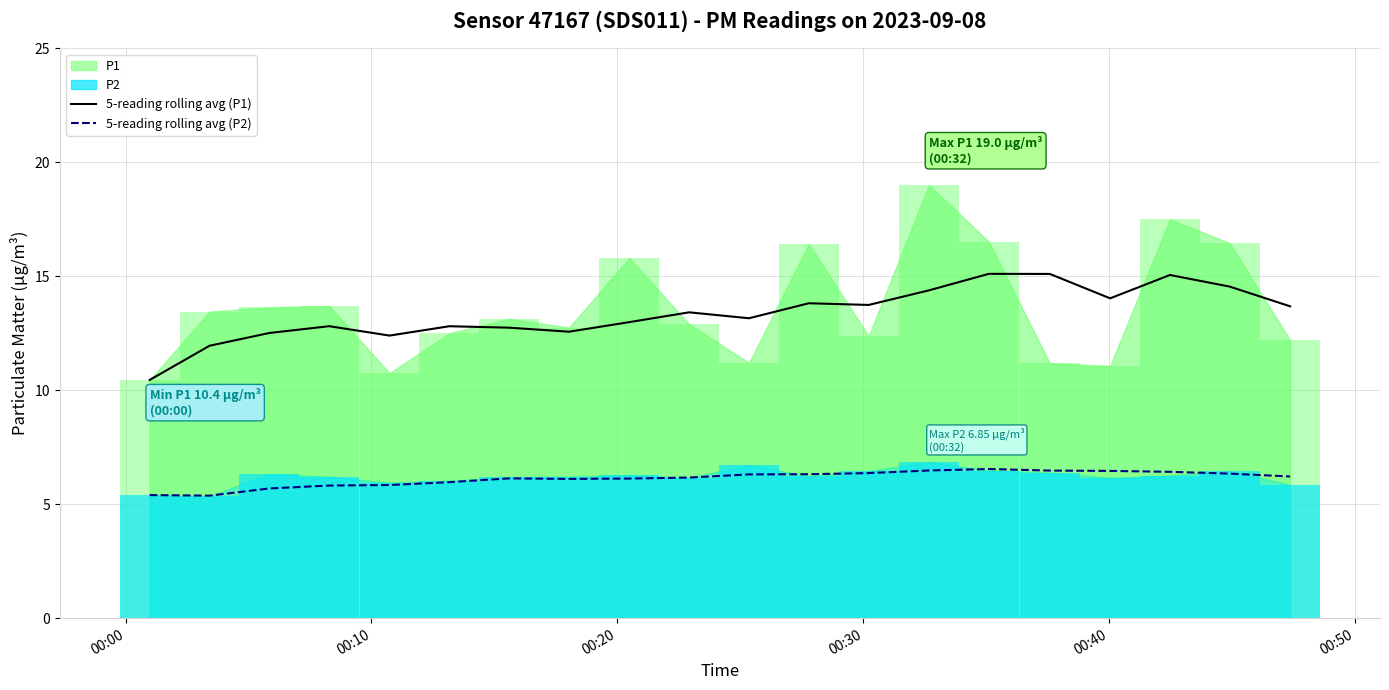

Is the value of 5-reading rolling avg (P1) at 6 greater than the value of 5-reading rolling avg (P2) at 6?

Yes